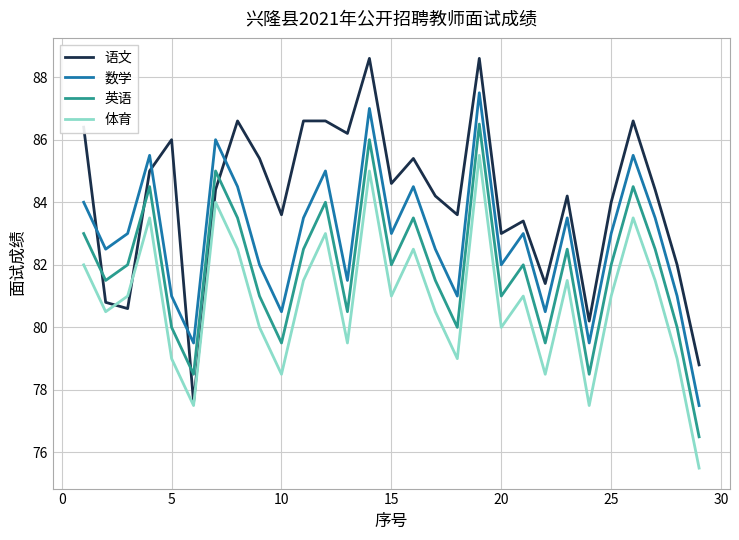

What is the sum of all 英语 values?

2374.0